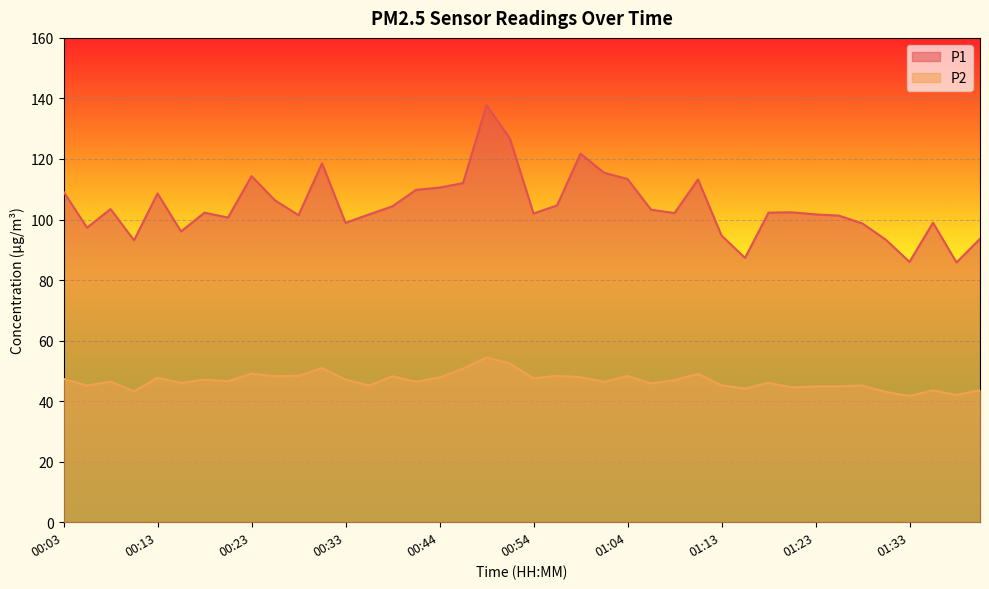

At which category is the sum across all series the highest?

00:49